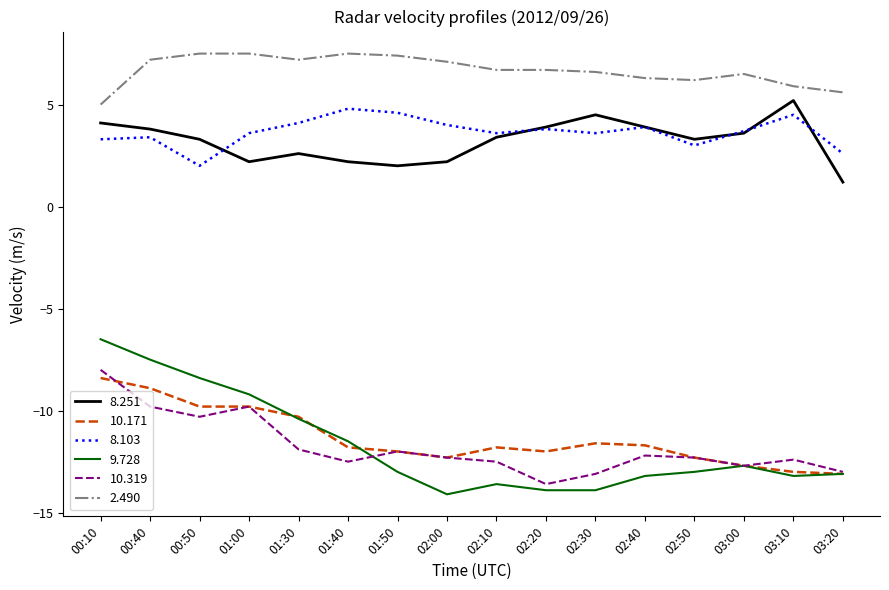

The value of 8.251 at 00:50 is 3.3. True or false?

True